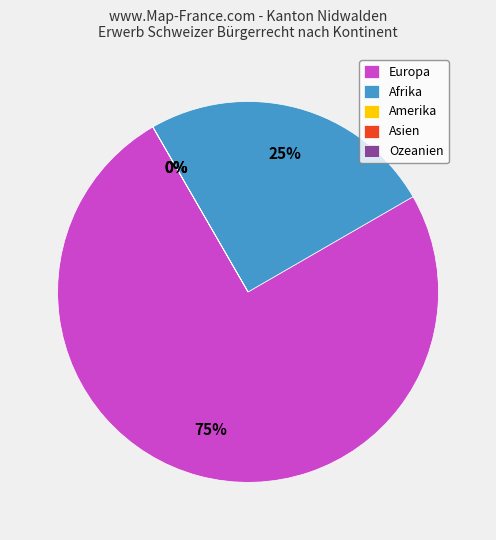

What is the smallest slice in the pie chart?

Amerika